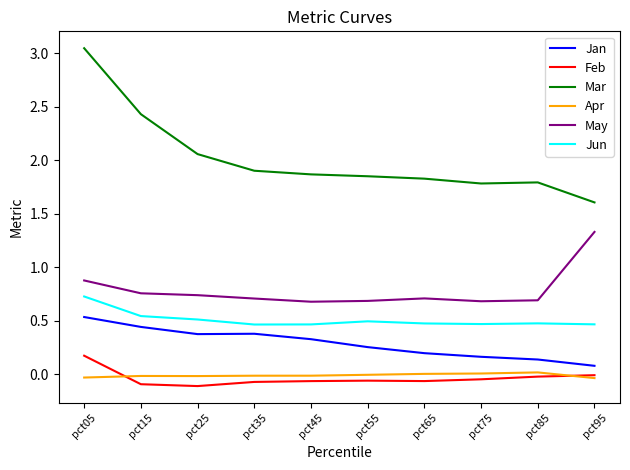

True or false: Apr and Jan cross at least once.

False